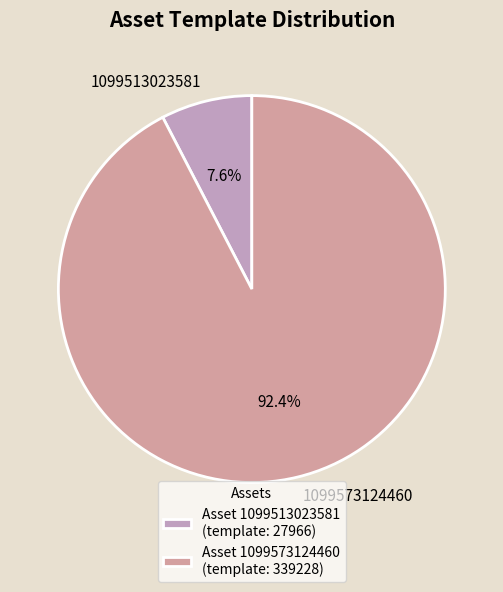

Which category accounts for the majority?

1099573124460